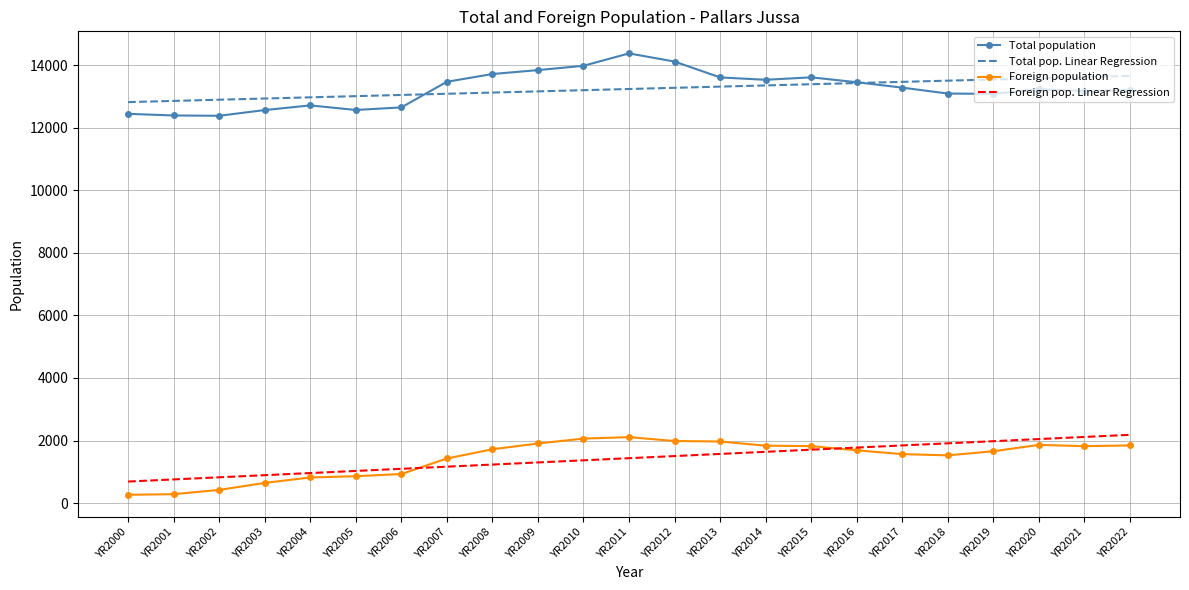

What is the difference between the maximum and minimum values in the Foreign pop. Linear Regression series?

1493.4